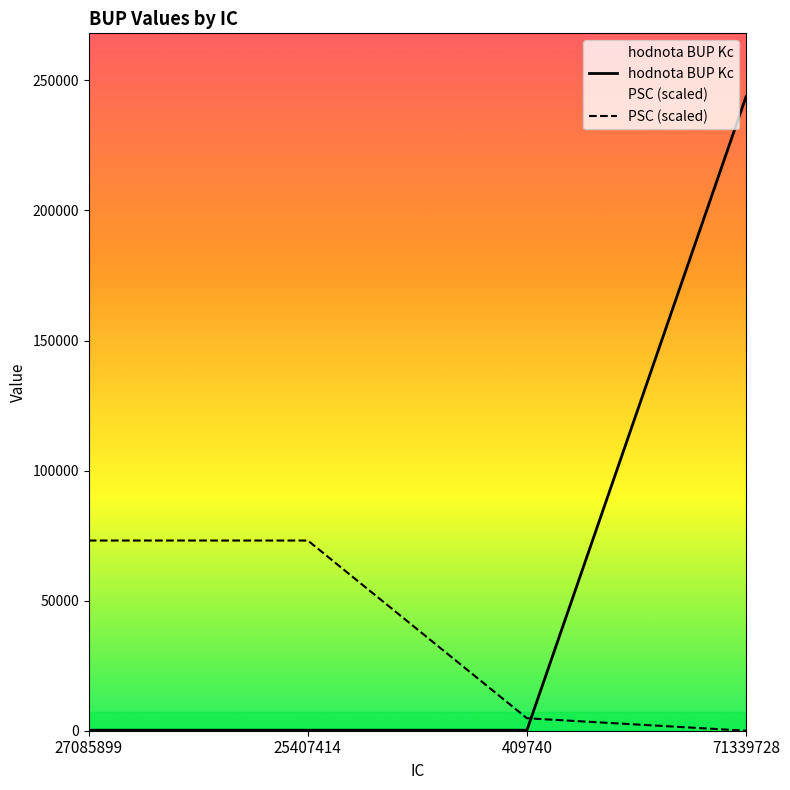

The PSC (scaled) series shows 4794.2 at 409740. True or false?

True